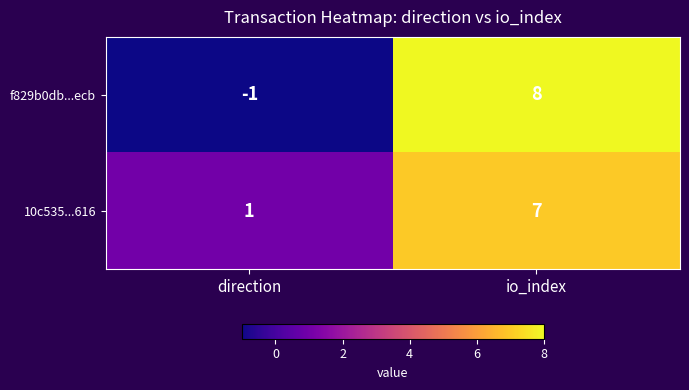

Reading left to right, transcribe all the data shown in this chart.

f829b0db...ecb: direction=-1	io_index=8
10c535...616: direction=1	io_index=7